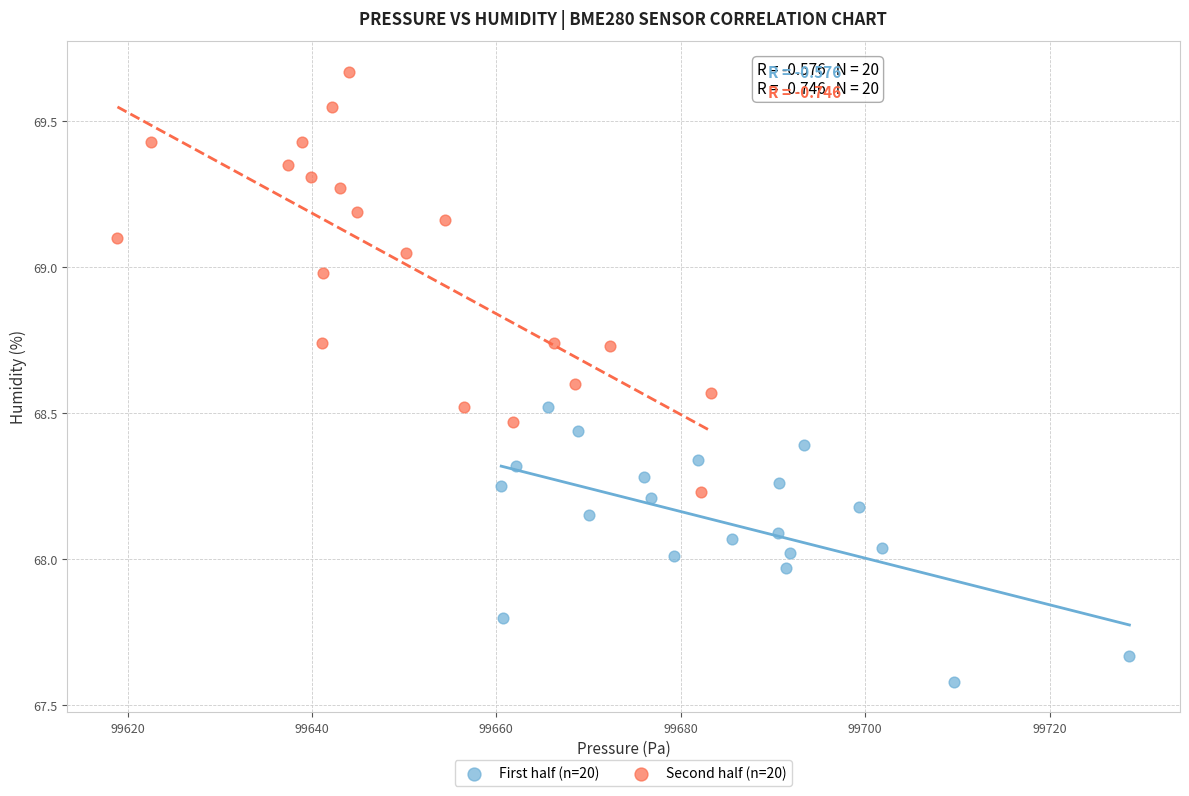

What are all the series names shown in the legend?

First half (n=20), Second half (n=20)